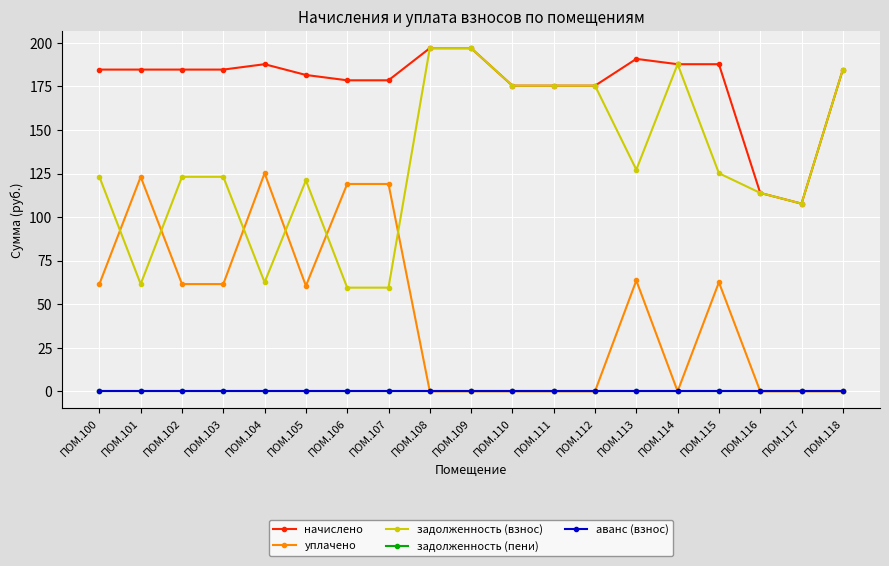

Which series has the largest total across all categories?

начислено